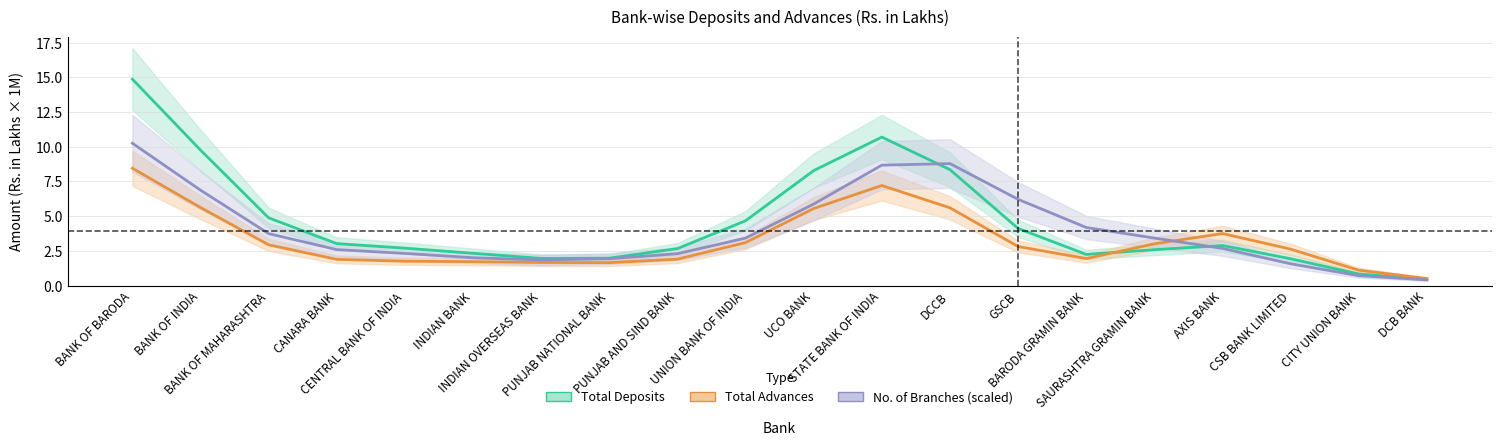

Reading left to right, extract all data points from this chart.

Total Deposits: 14.9	9.8	4.9	3.0	2.7	2.3	2.0	2.0	2.7	4.7	8.3	10.7	8.3	4.1	2.2	2.6	2.9	1.9	0.8	0.5
Total Advances: 8.5	5.6	2.9	1.9	1.8	1.7	1.7	1.6	1.9	3.1	5.6	7.2	5.6	2.8	1.9	3.0	3.7	2.6	1.1	0.5
No. of Branches (scaled): 10.3	6.9	3.7	2.6	2.3	2.0	1.8	1.9	2.3	3.4	5.9	8.7	8.8	6.2	4.2	3.4	2.7	1.6	0.7	0.4